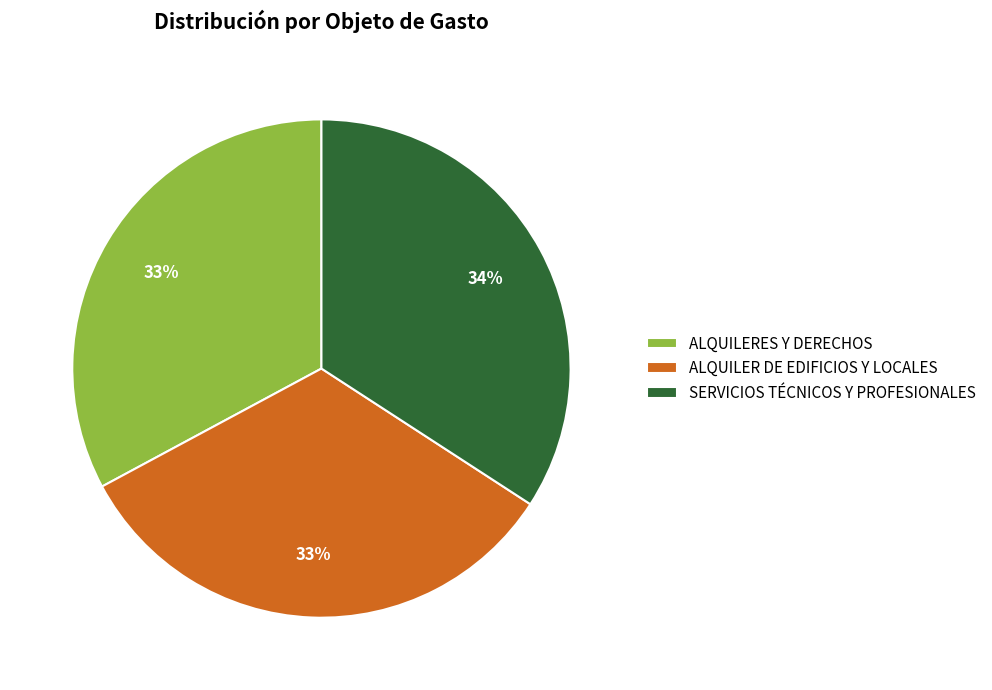

The SERVICIOS TÉCNICOS Y PROFESIONALES slice represents 46% of the pie. True or false?

False